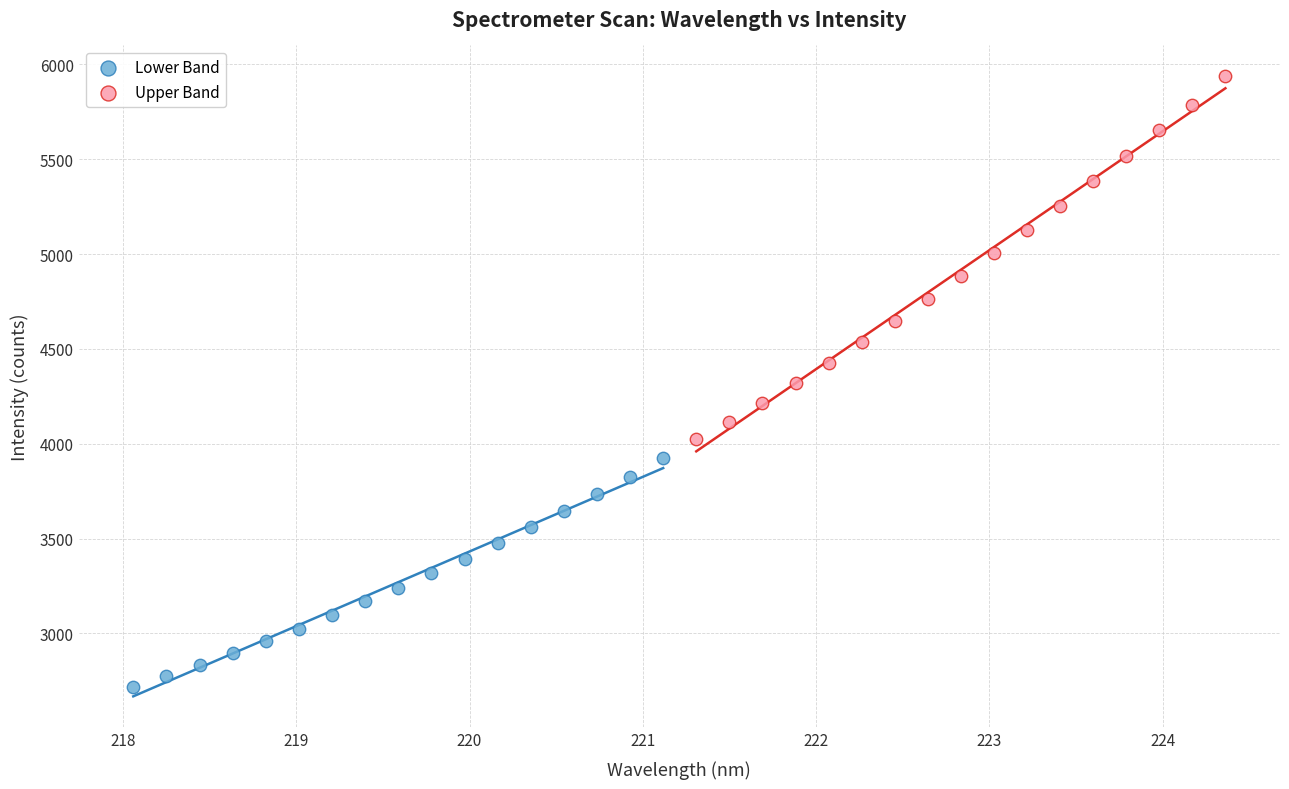

Which series reaches the maximum Y coordinate?

Upper Band